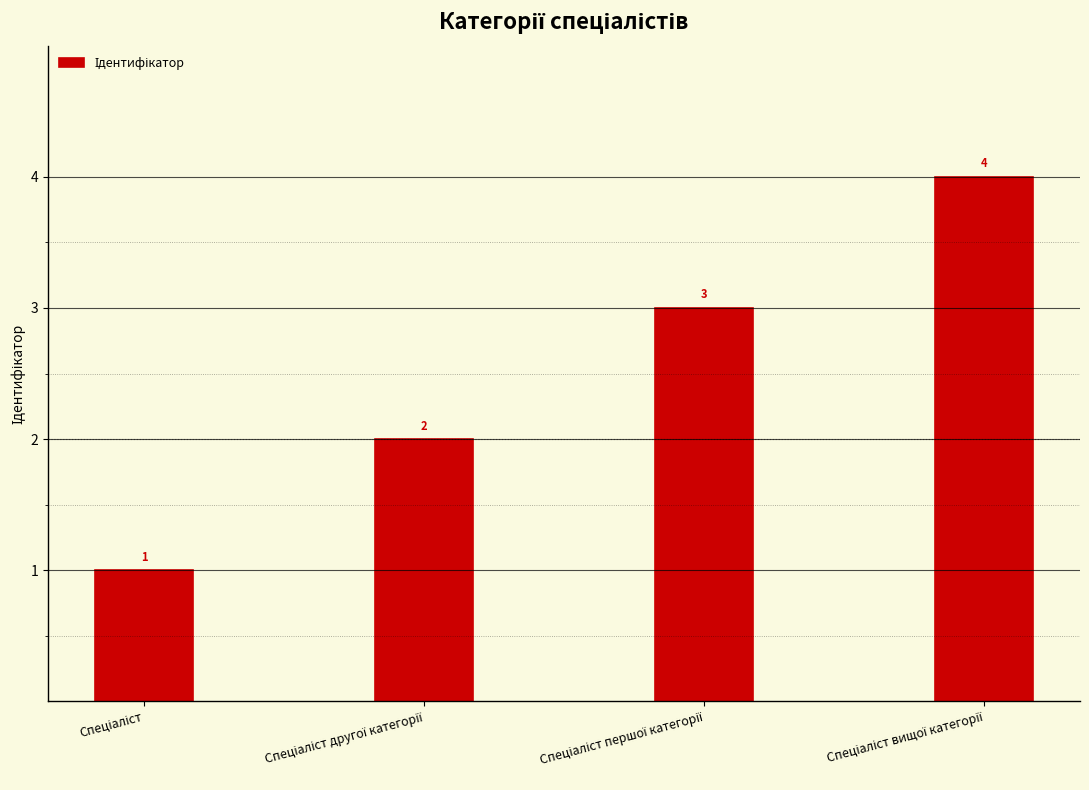

What is the maximum value shown in the chart?

4